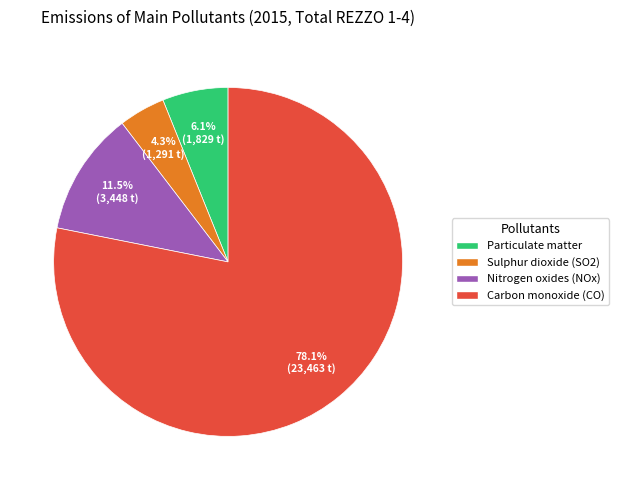

Which category accounts for the majority?

Carbon monoxide (CO)